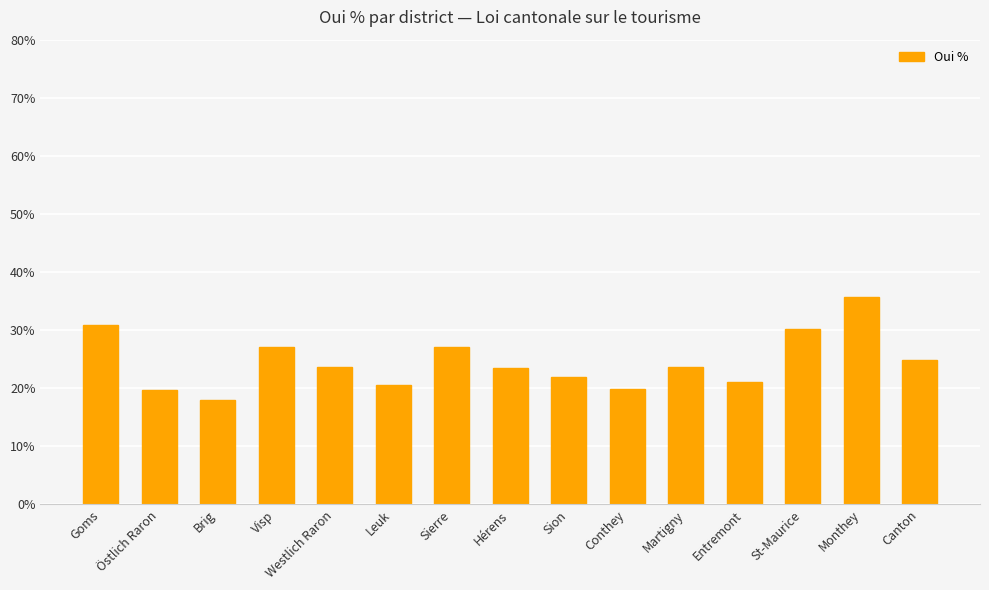

What is the value of the 3rd bar from the left?

18.1